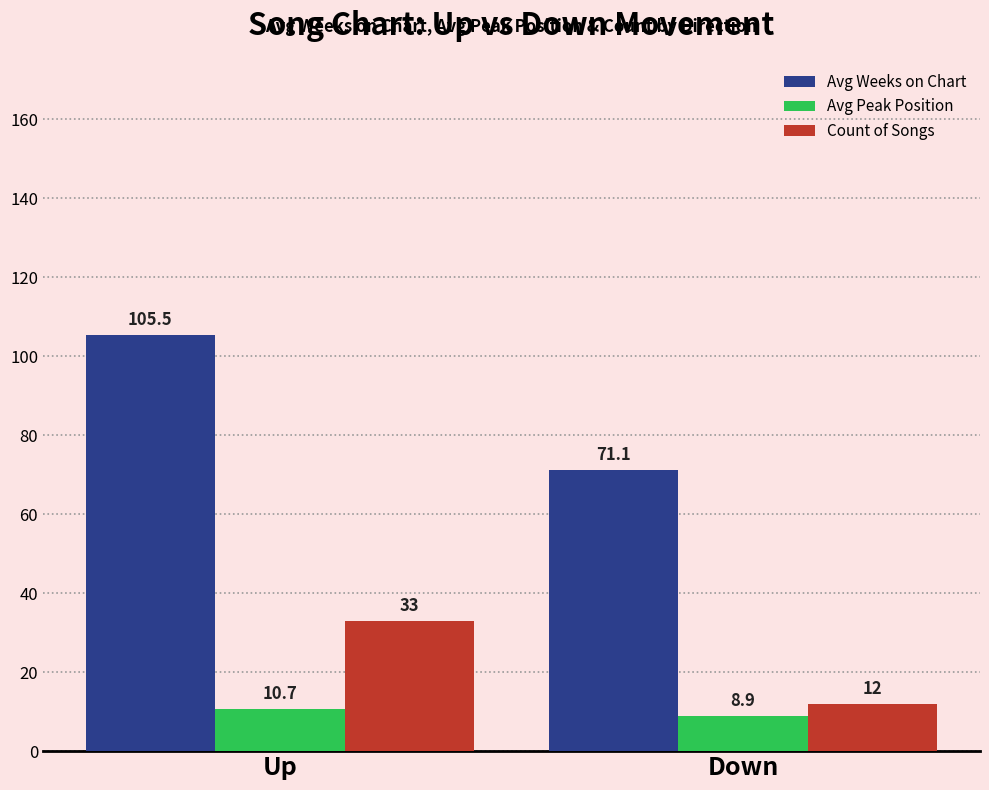

How many bars are there in each group?

3